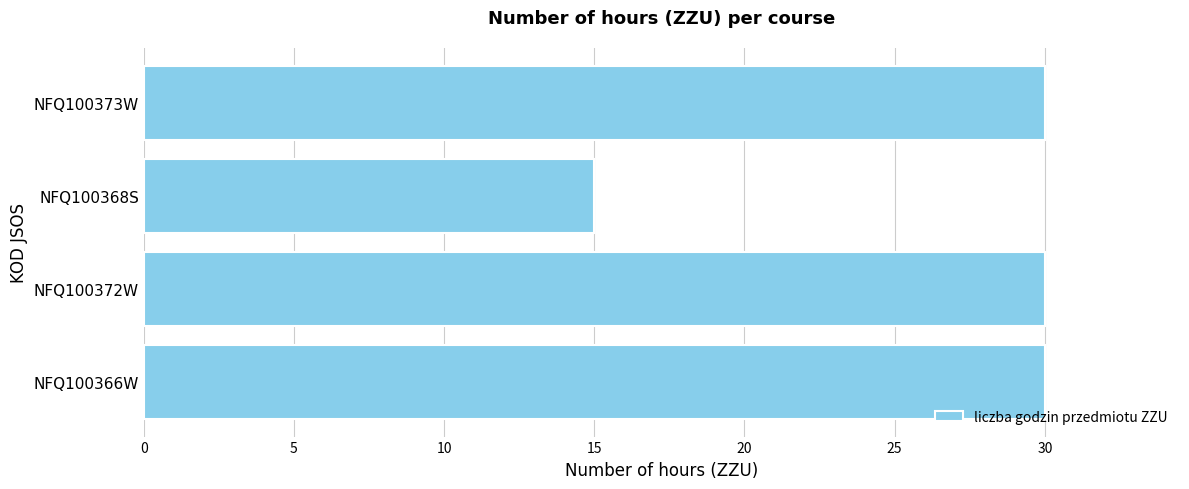

Approximately how many times larger is the value at NFQ100368S compared to NFQ100366W?

0.5